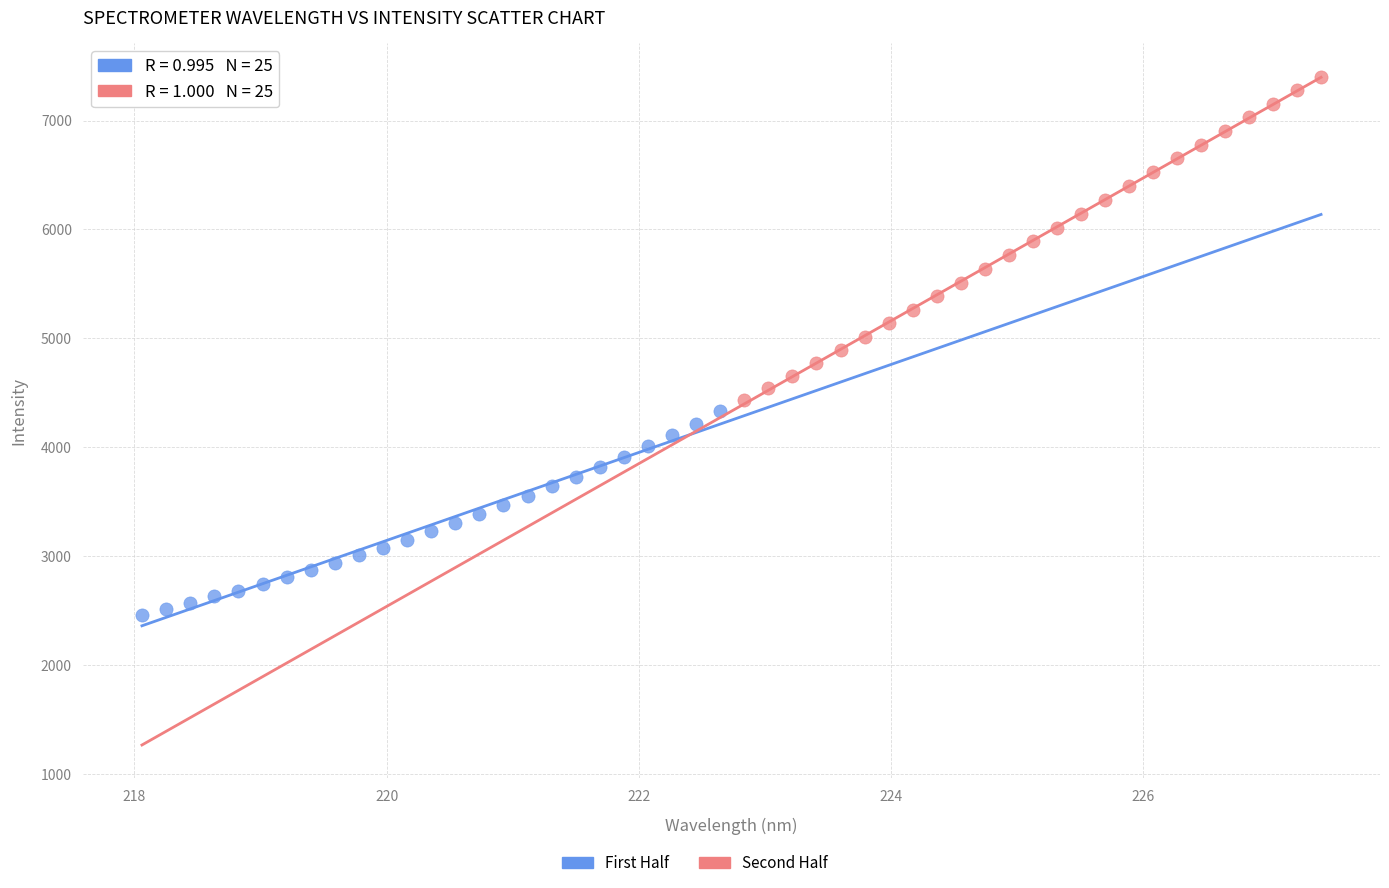

Which series contains the lowest Y value?

First Half